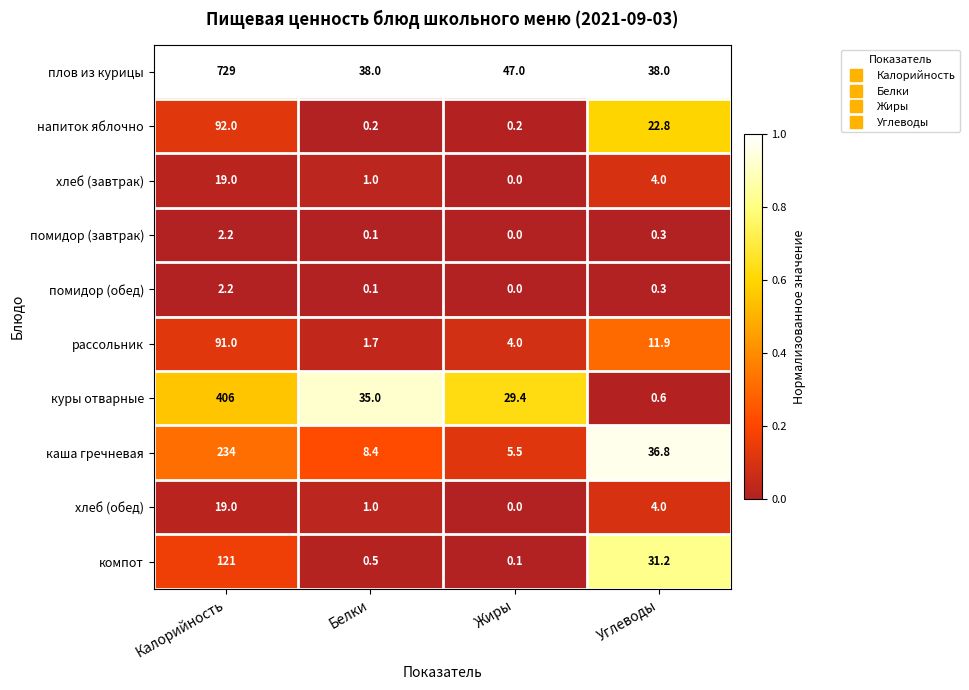

What is the maximum value shown in the chart?

729.0